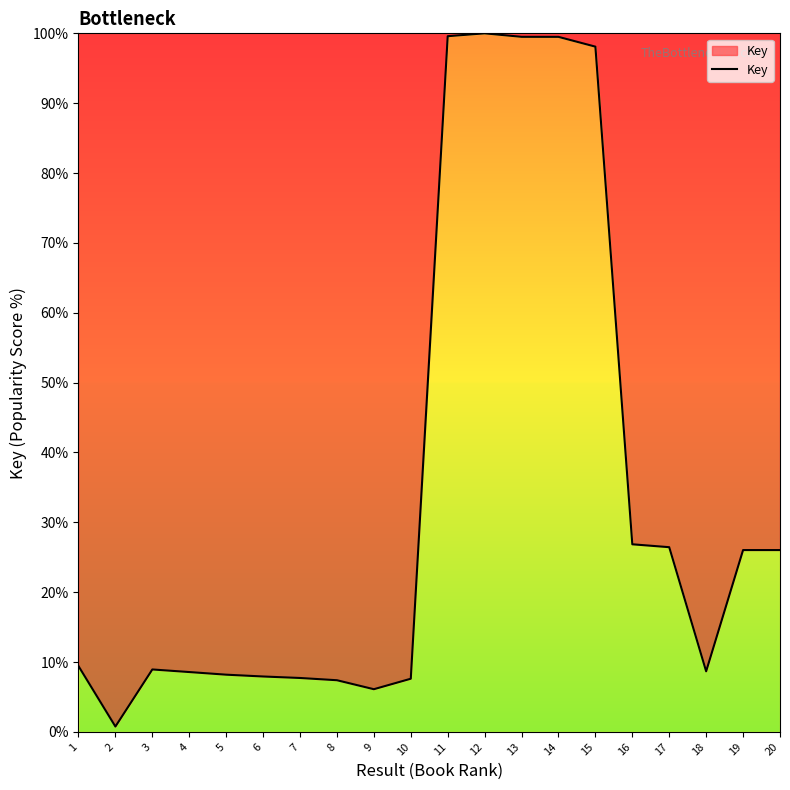

What is the difference between the maximum and minimum values?

99.2